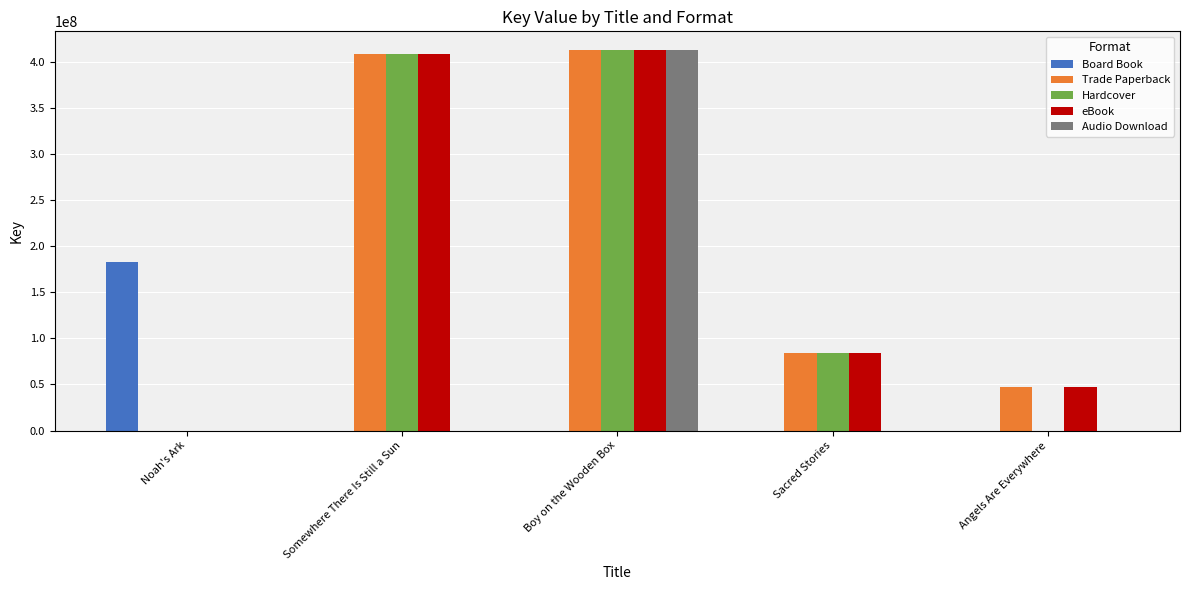

At which category is the sum across all series the highest?

Boy on the Wooden Box